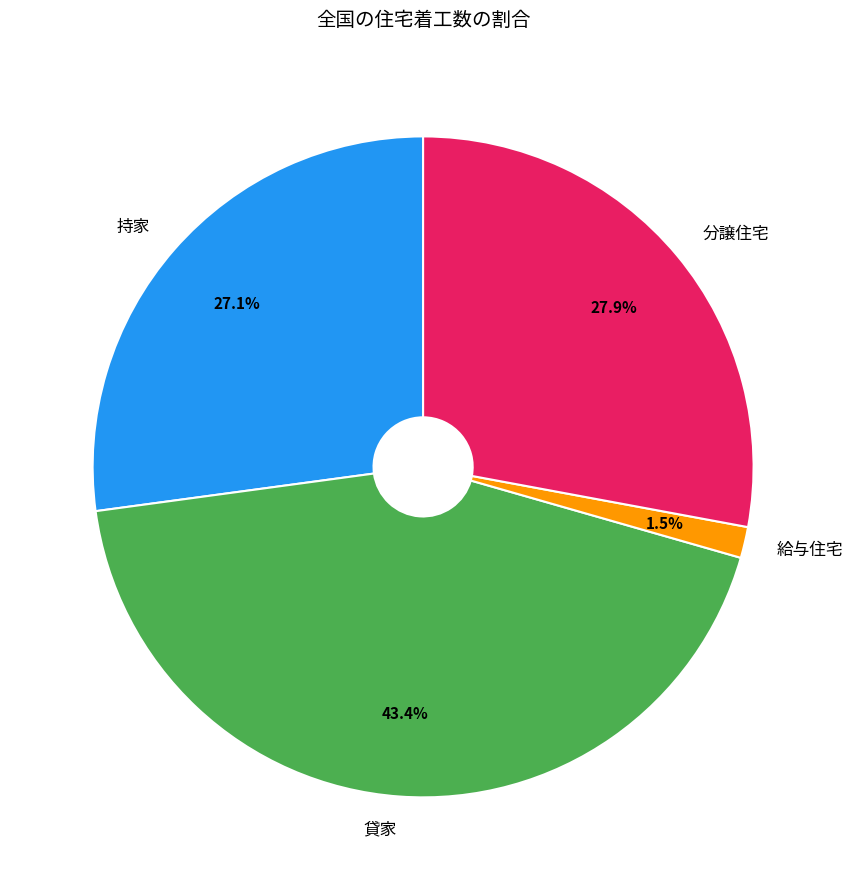

To the nearest percent, what is the difference between the largest and smallest slice percentages?

42%